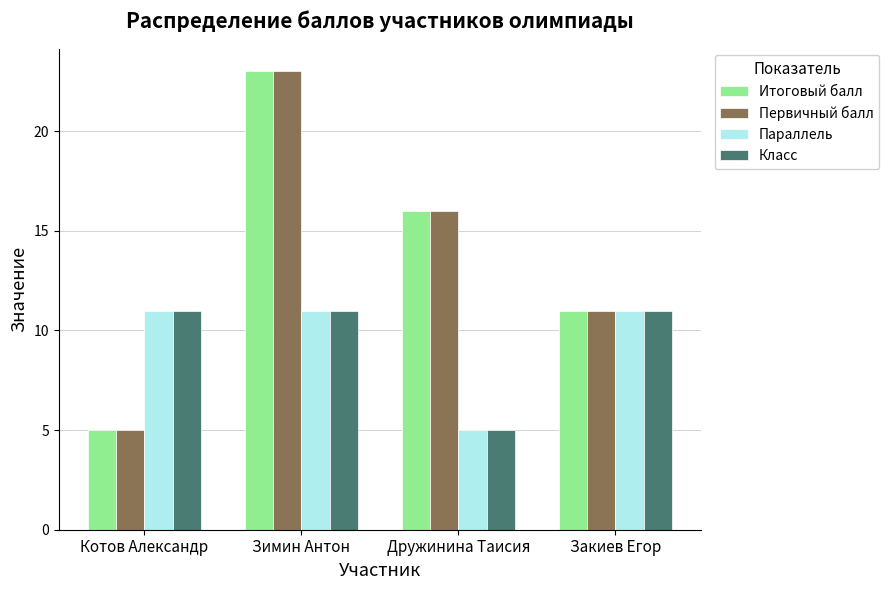

What is the greatest value displayed?

23